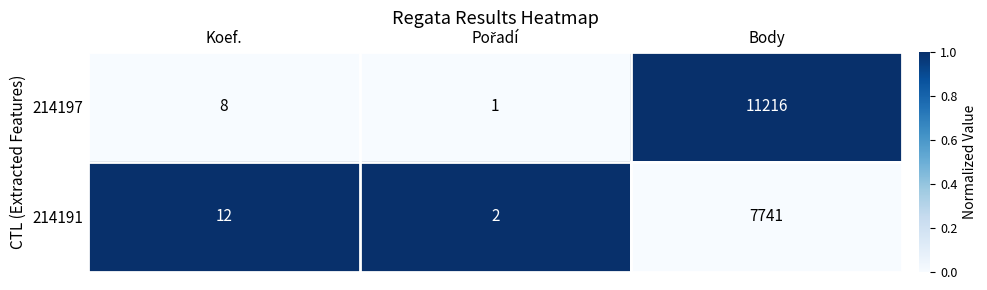

Count the number of data series in this chart.

2